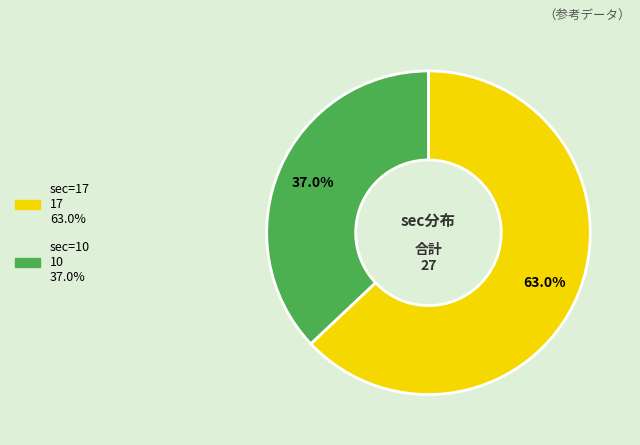

To the nearest percent, what is the combined percentage of sec=10 and sec=17?

100%